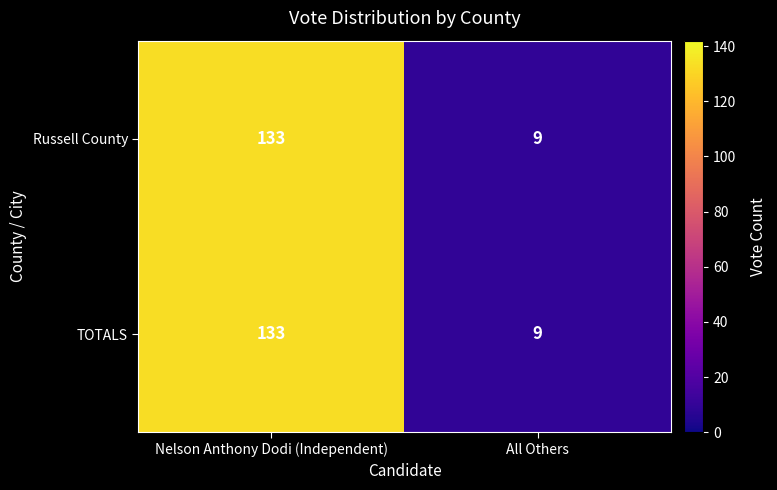

What is the difference between the TOTALS values at Nelson Anthony Dodi (Independent) and All Others?

124